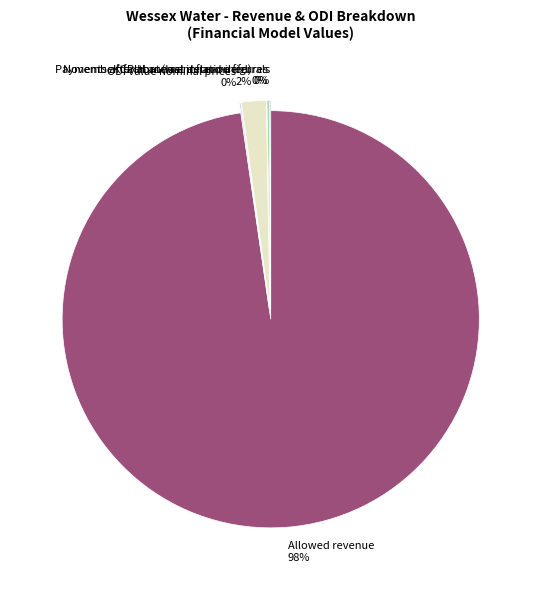

What is the largest slice in the pie chart?

Allowed revenue